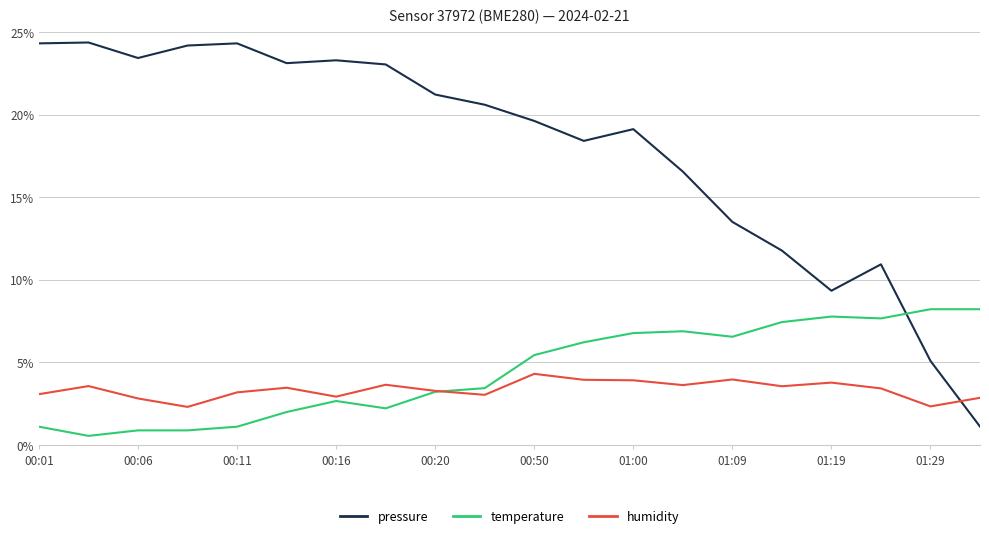

In humidity, how many points are lower than both neighbors (excluding endpoints)?

6